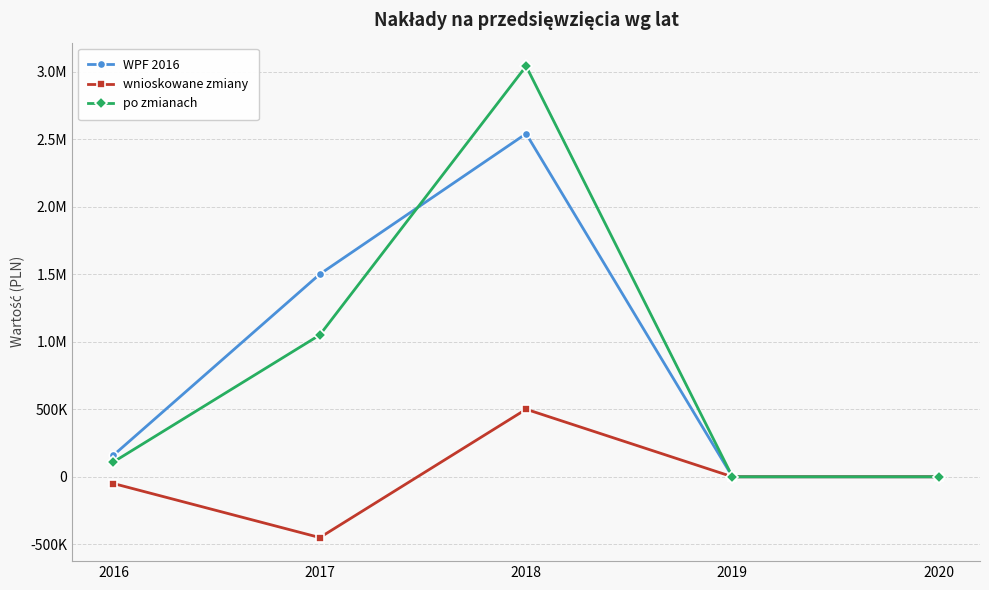

What are all the series names shown in the legend?

WPF 2016, wnioskowane zmiany, po zmianach